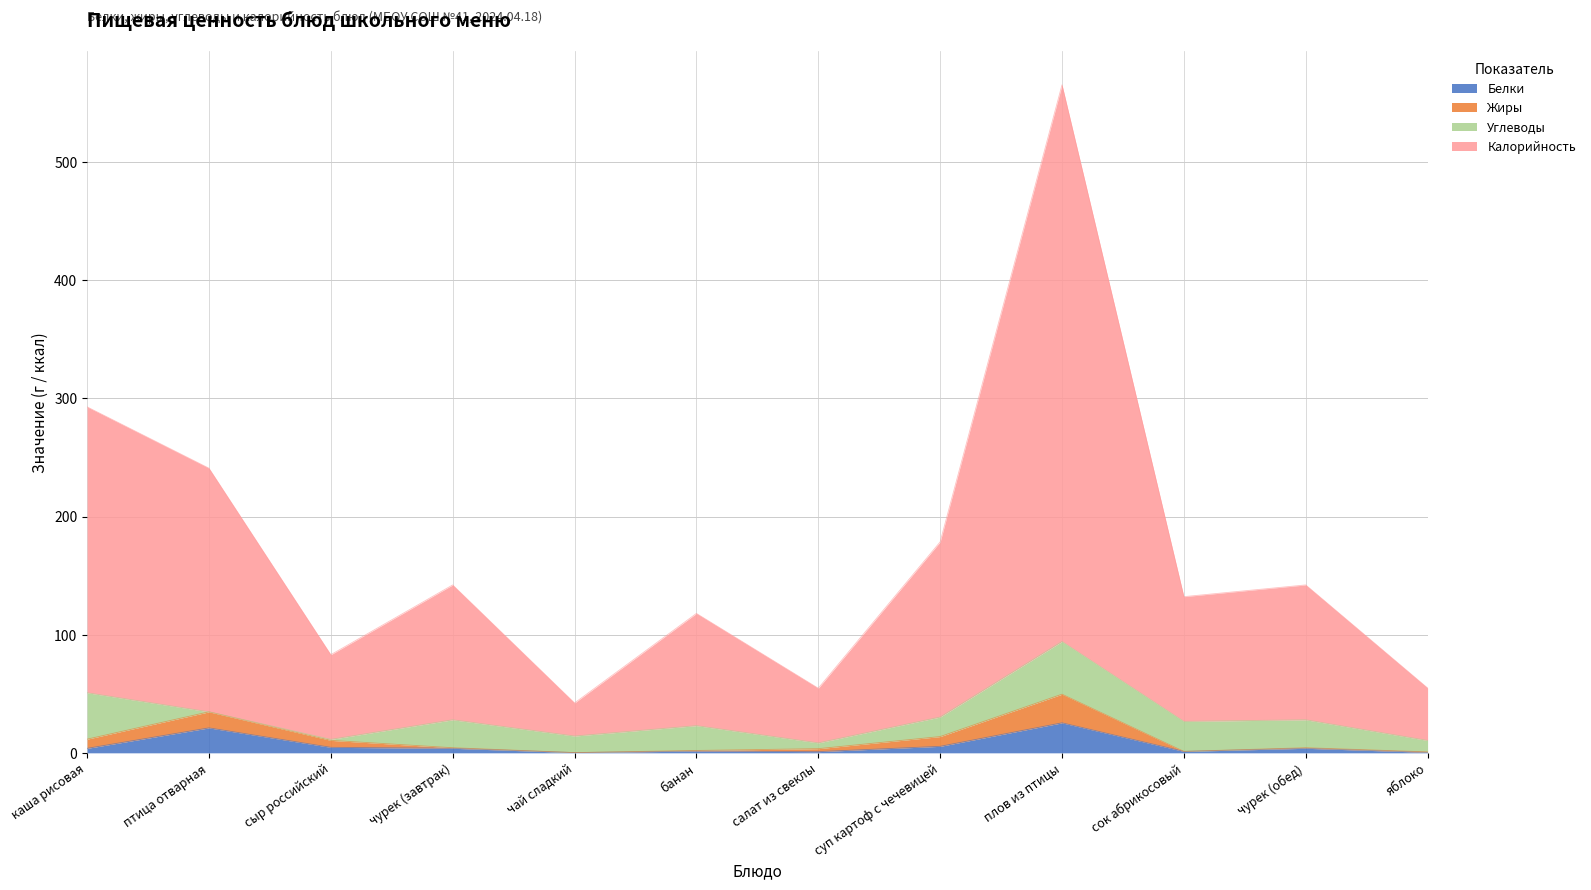

What is the difference between the maximum and minimum values in the Белки series?

25.2